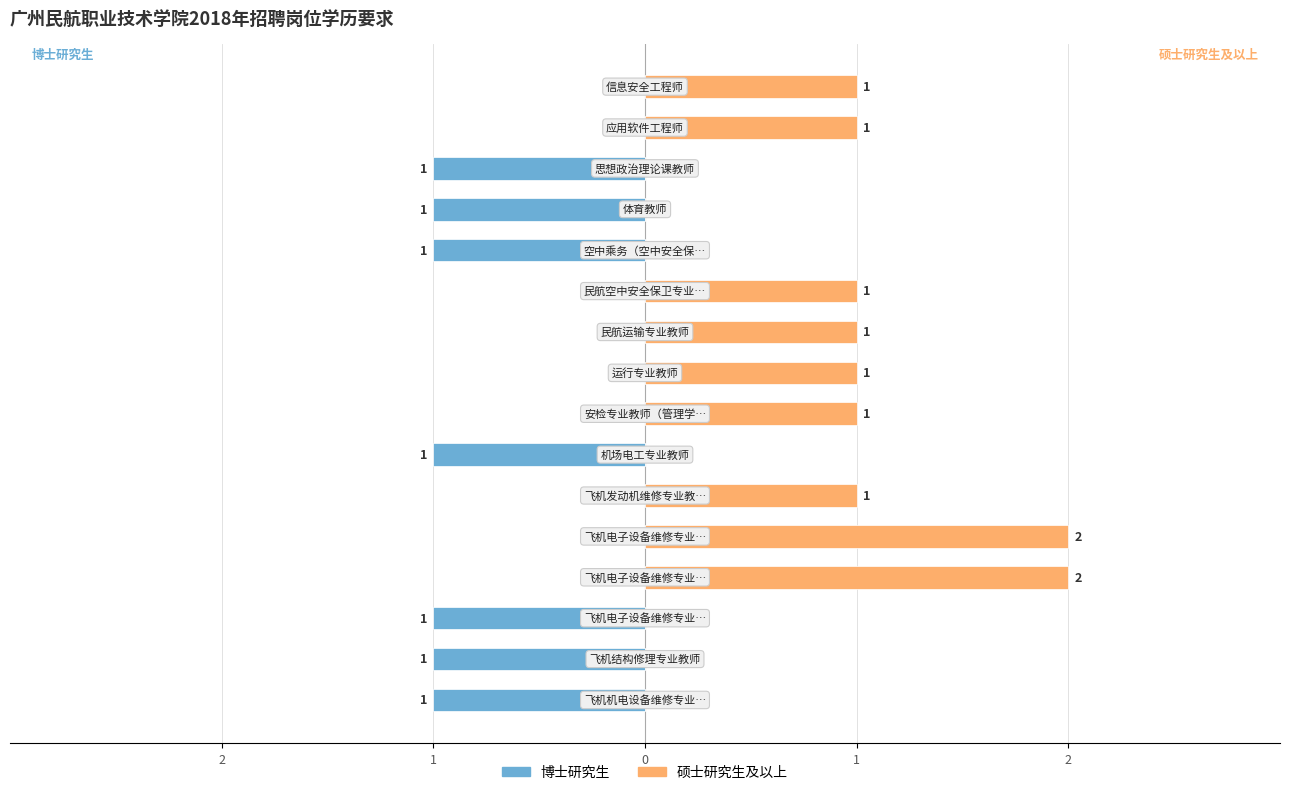

Is it true that 博士研究生 equals 0 at 1?

True